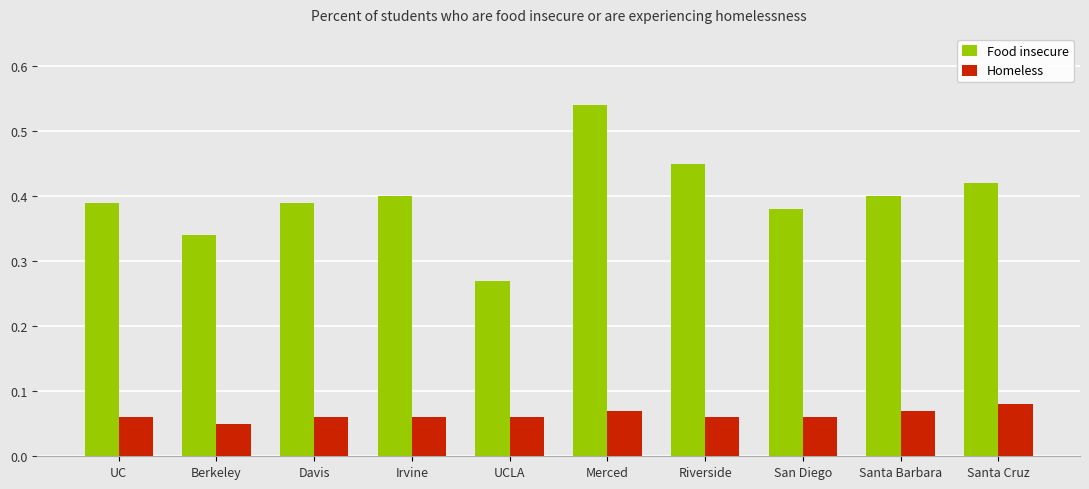

Which category has the lowest value in the Food insecure series?

UCLA